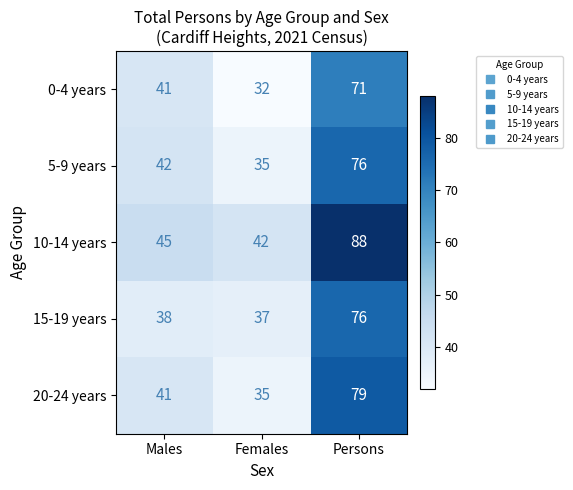

What is the approximate value of 0-4 years at Persons, to the nearest 5?

70